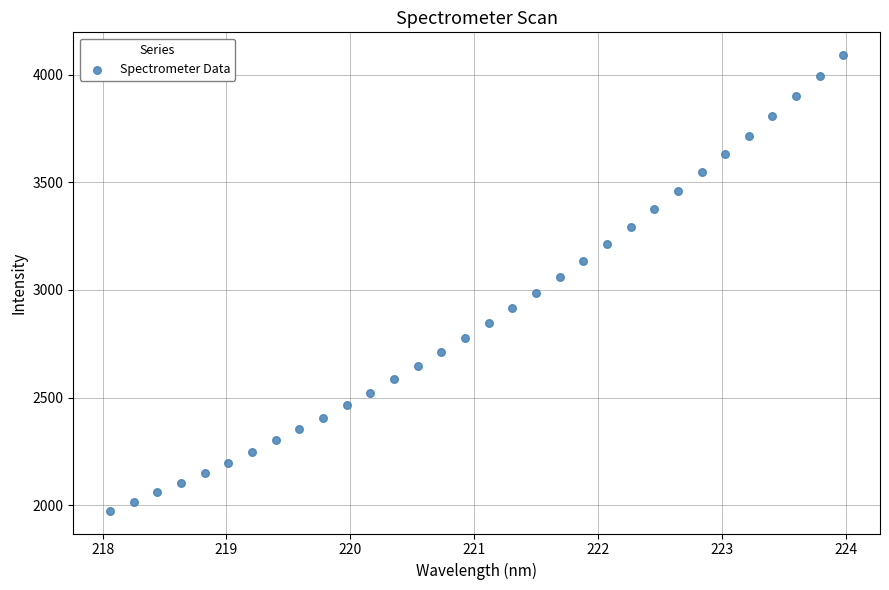

What is the range of X values (max minus min)?

5.9